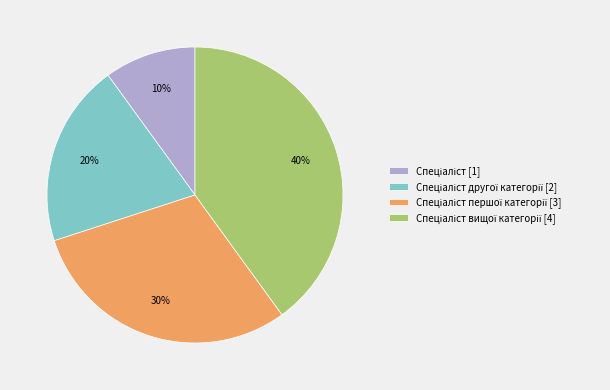

To the nearest percent, what is the average slice percentage?

25%